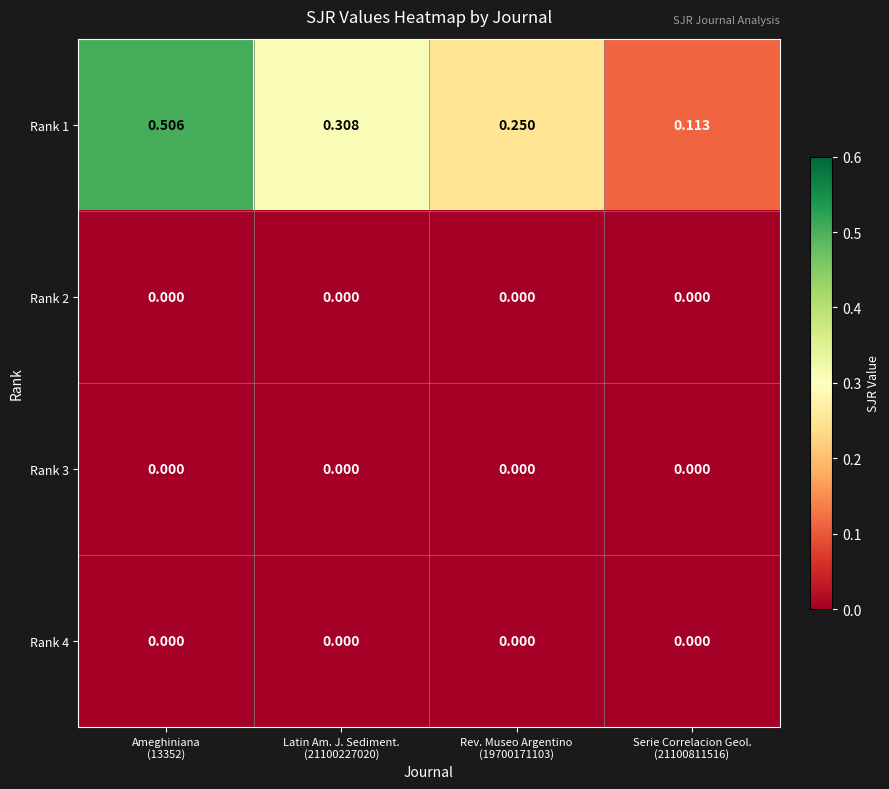

At how many categories does at least one series exceed 0?

4